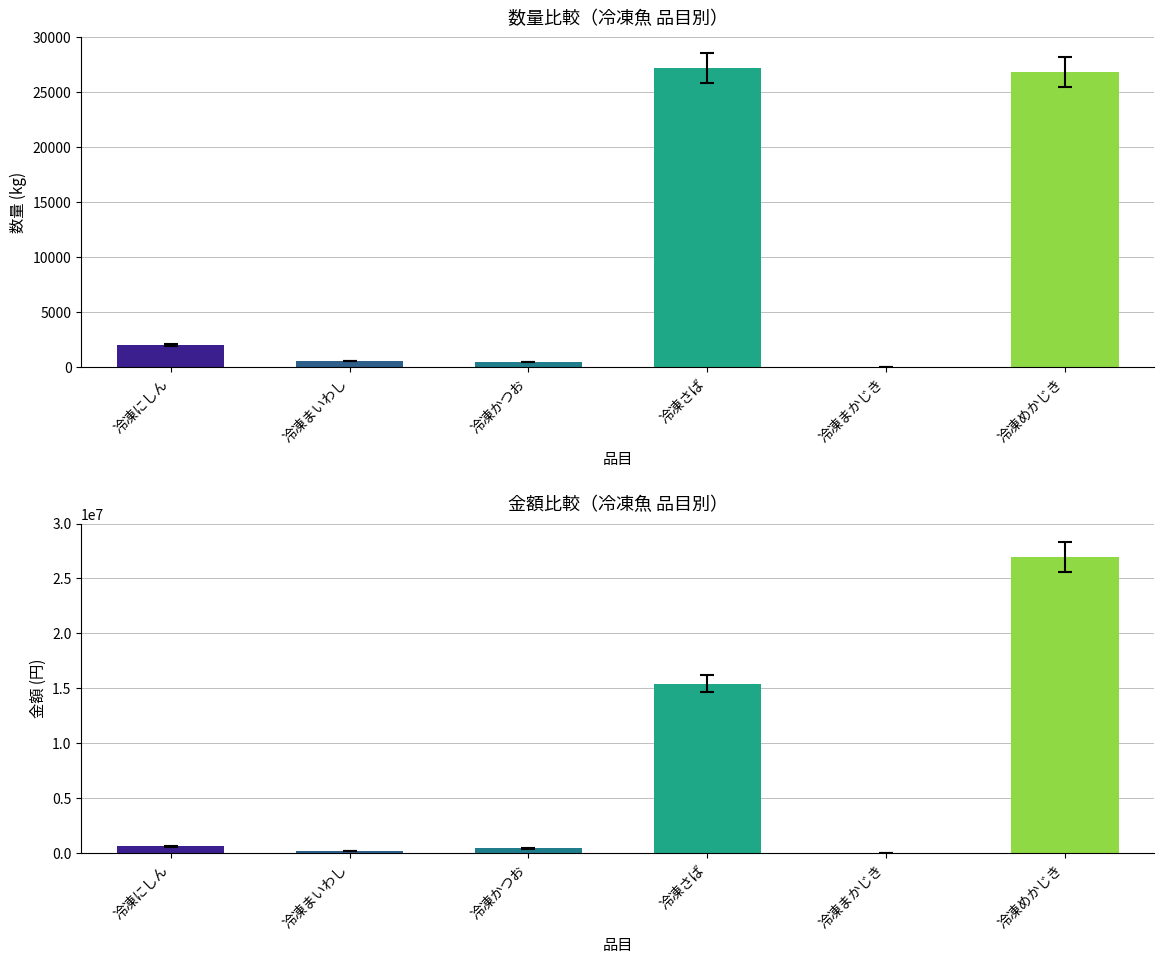

What is the smallest value displayed?

11